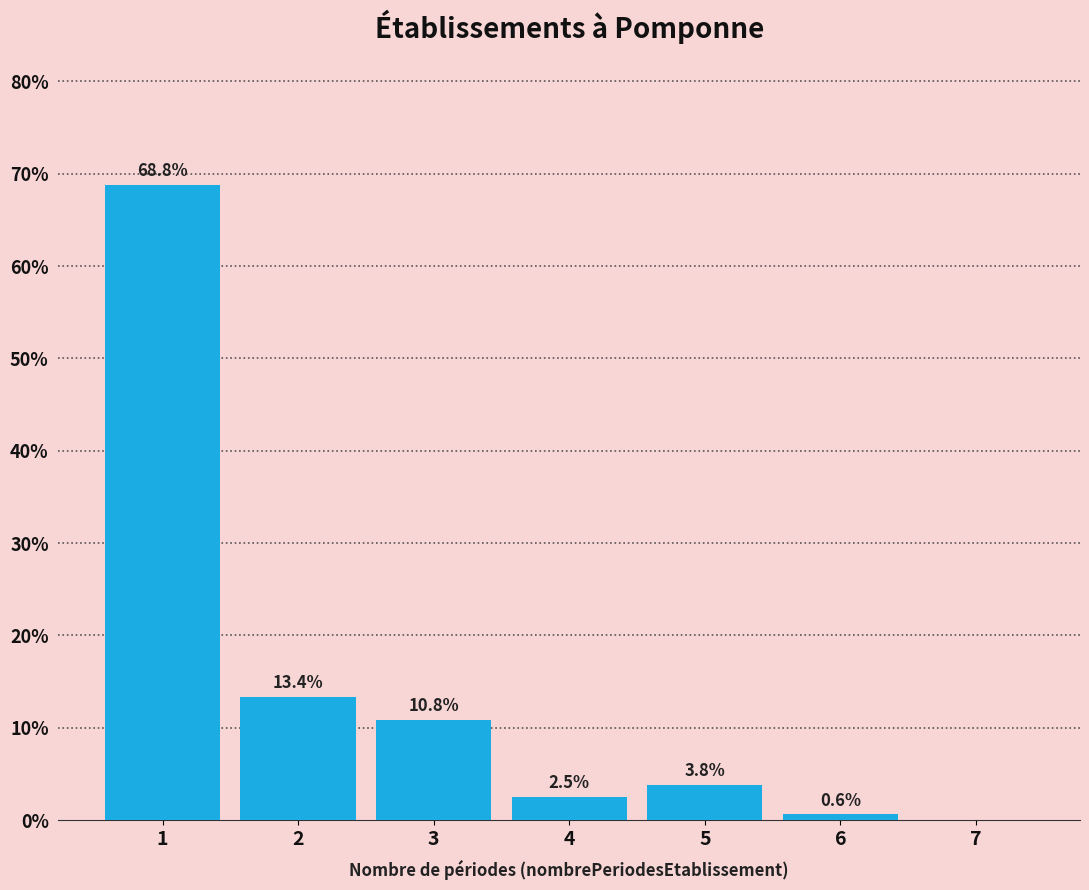

Reading left to right, what are all the values shown in this chart?

1=68.8	2=13.4	3=10.8	4=2.5	5=3.8	6=0.6	7=0.0